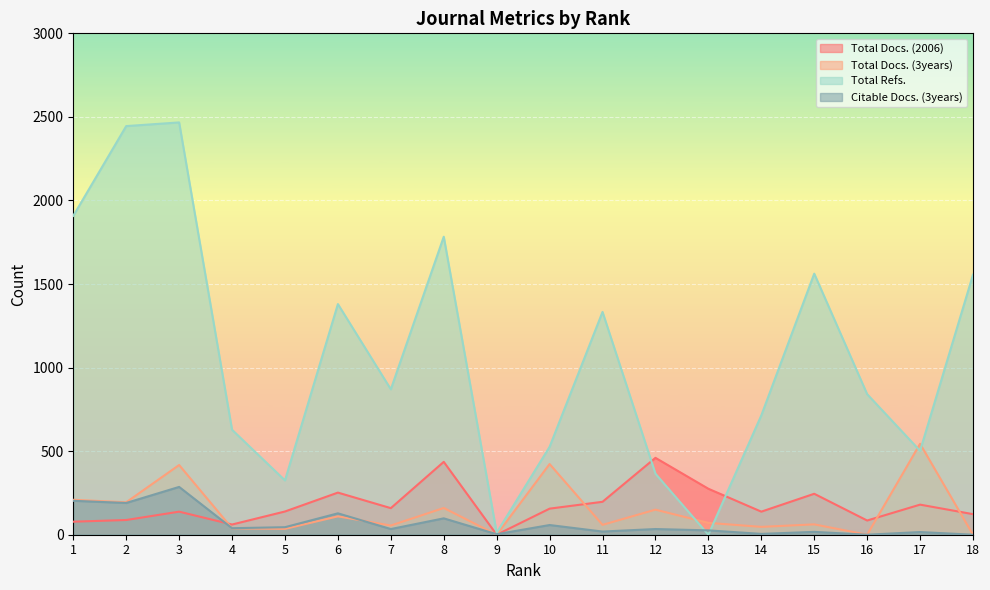

What is the difference between the maximum and second lowest values in the Total Docs. (3years) series?

544